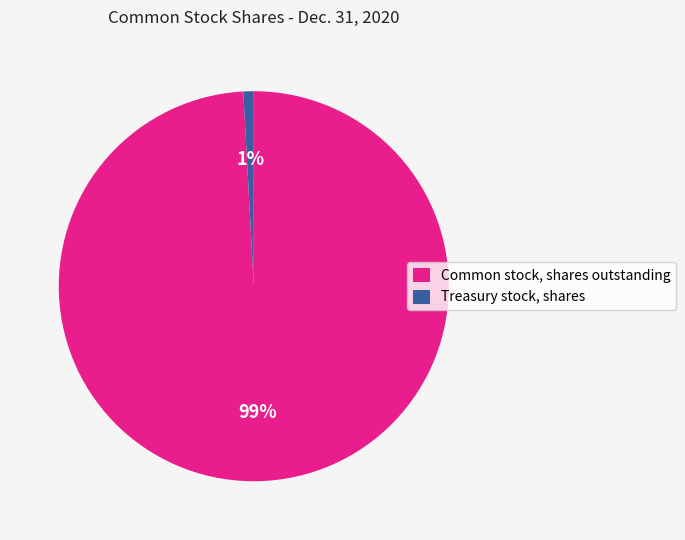

Do Common stock, shares outstanding and Treasury stock, shares together represent more than half of the pie?

Yes